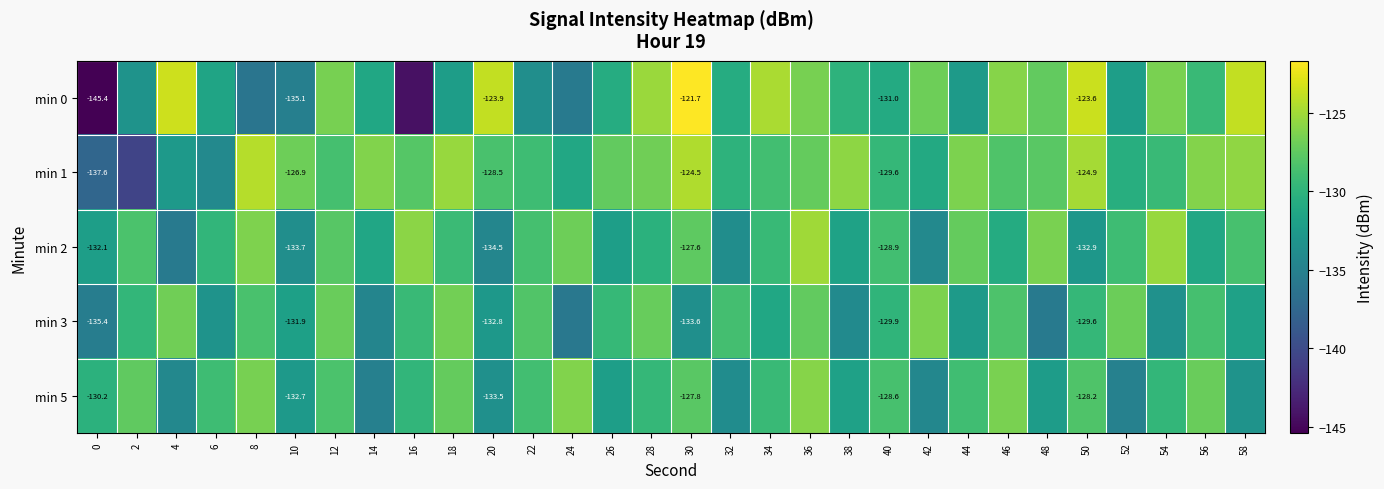

Which series has the widest spread of values?

min 0